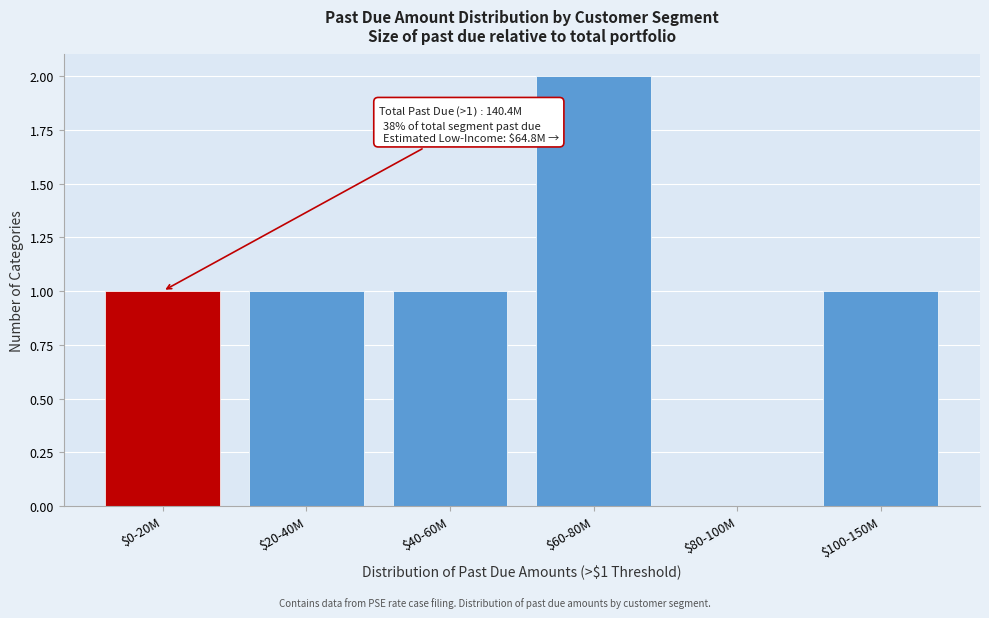

What is the sum of all values?

6